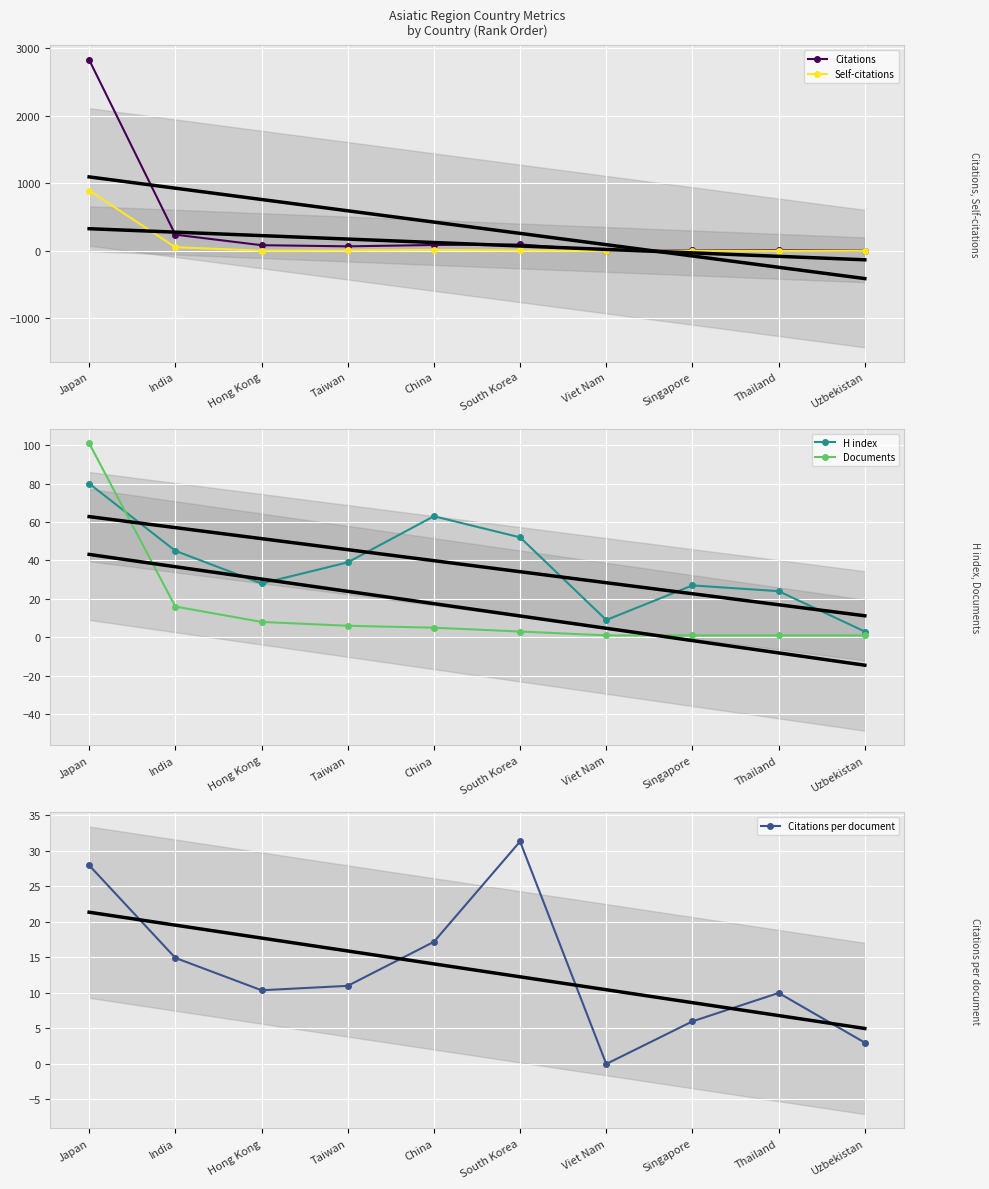

How many values in Citations per document are above zero?

9